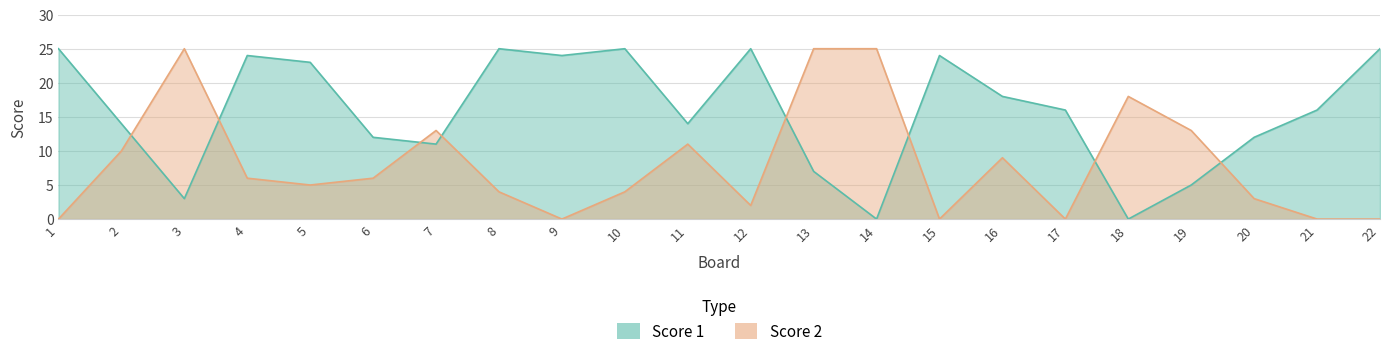

True or false: Score 1 and Score 2 intersect in this chart.

True